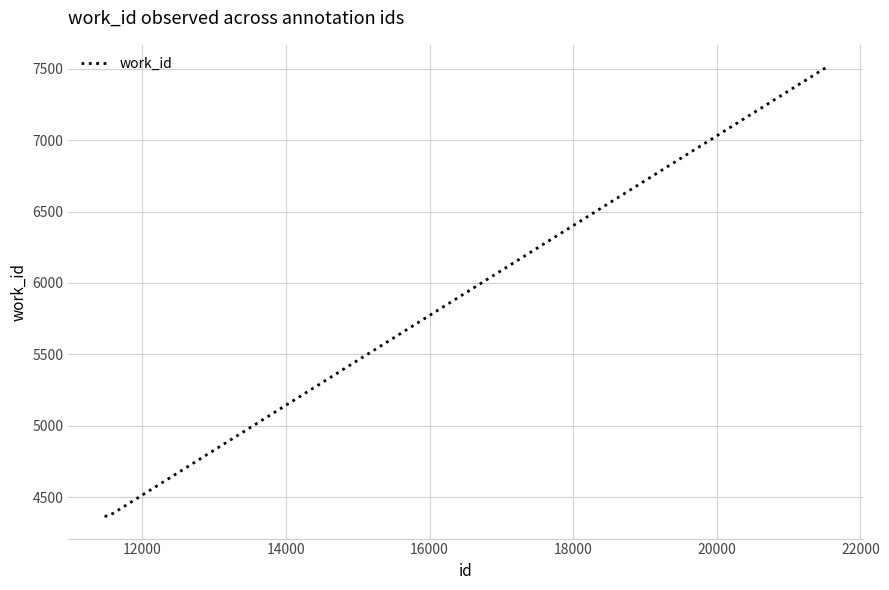

What is the smallest value displayed?

4367